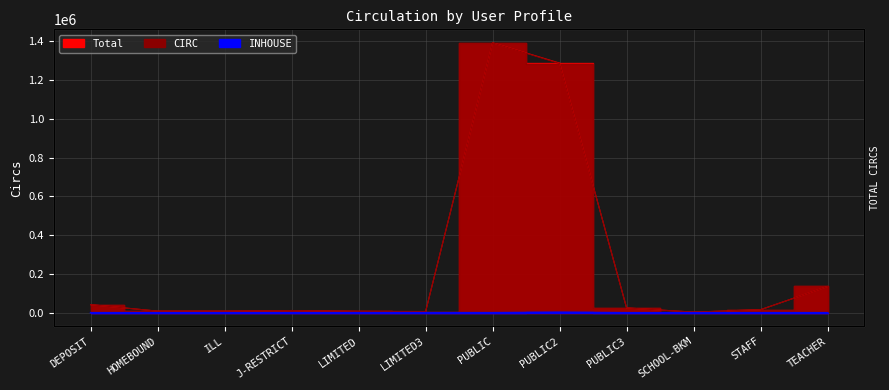

What is the spread (max minus min) of values at HOMEBOUND?

8255